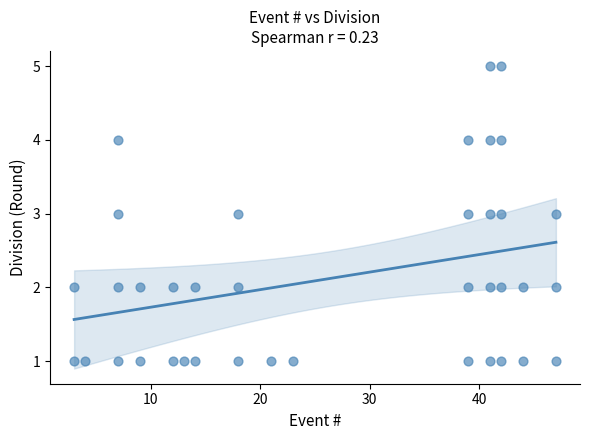

What is the range of X values (max minus min)?

44